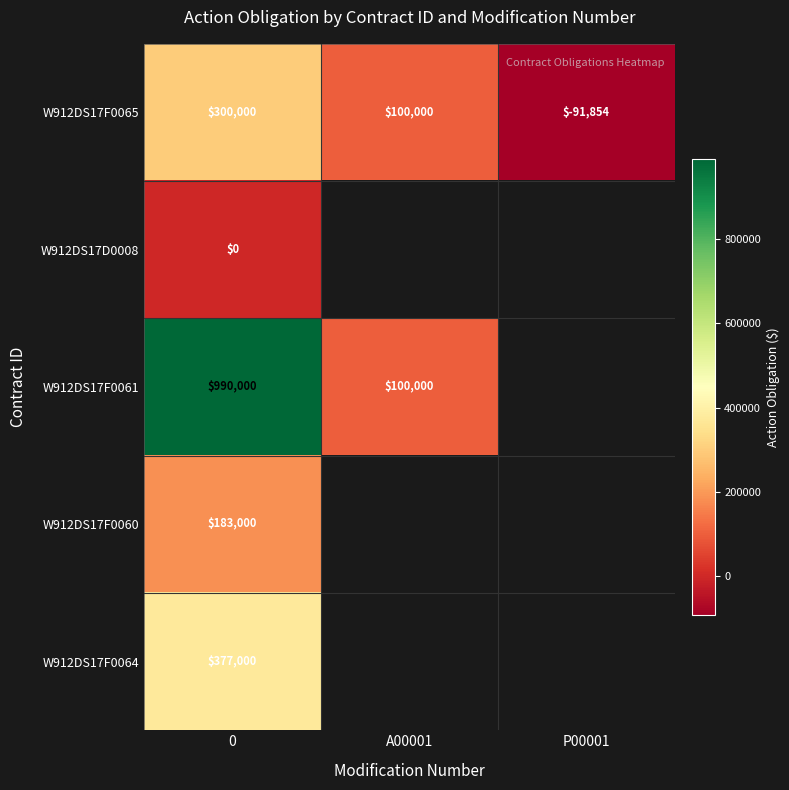

How many series are shown in this chart?

5